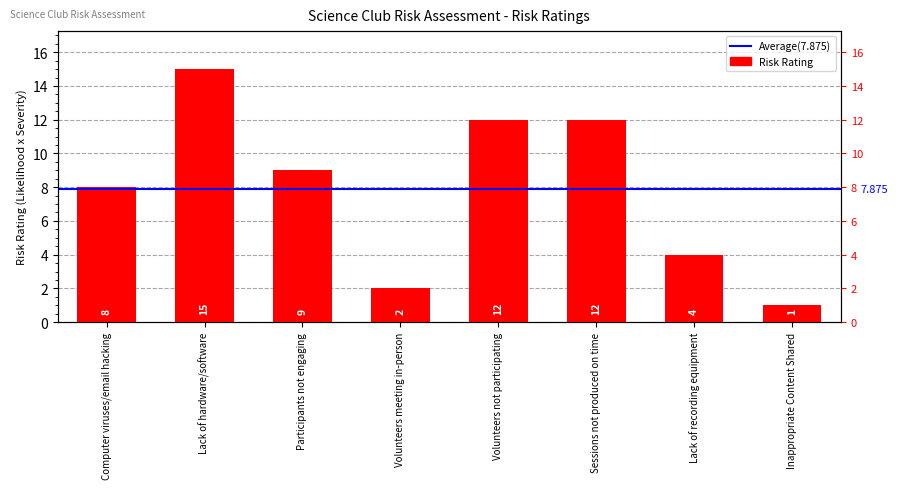

Which label corresponds to the largest value in the chart?

Lack of hardware/software